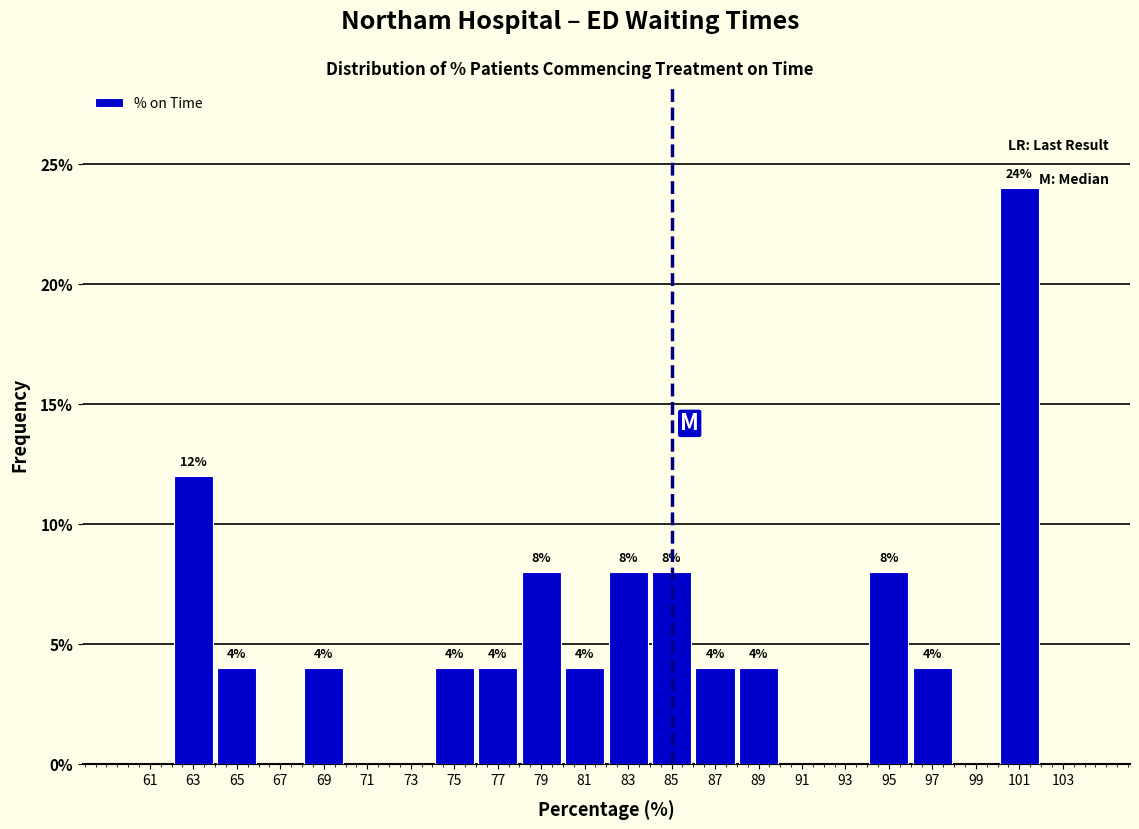

Over which range of the x-axis is the bar tallest?

100 to 102